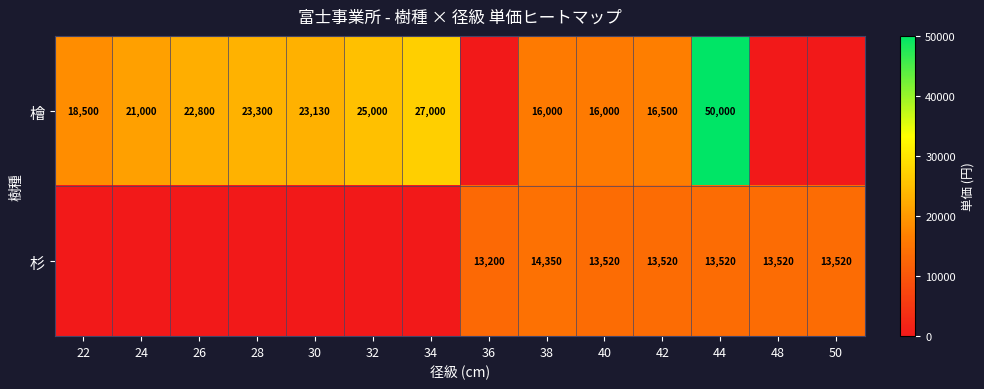

What is the maximum value shown in the chart?

50000